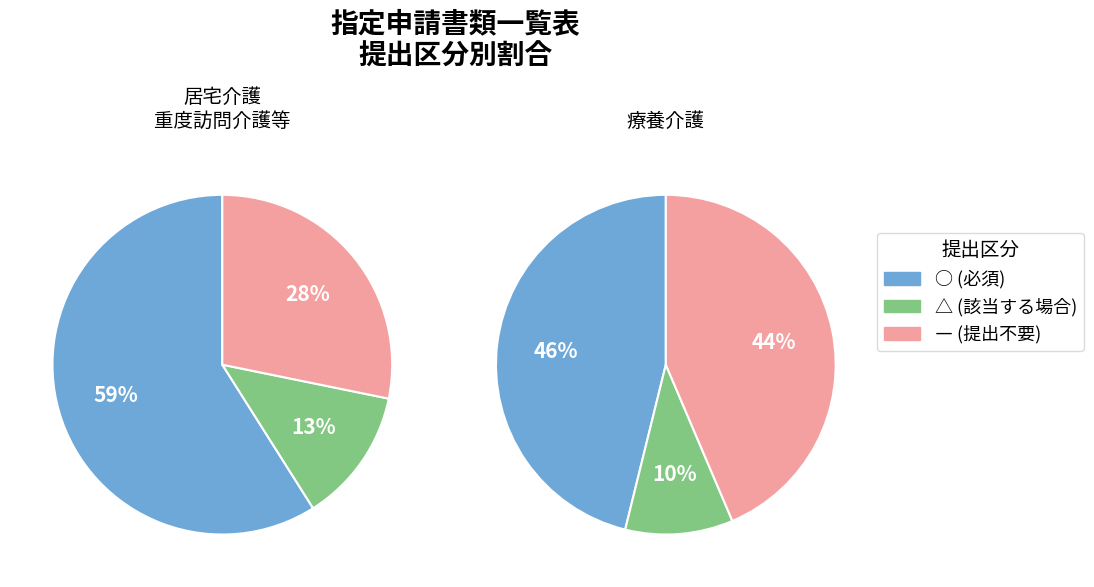

Does 居宅介護 account for over 50% of the chart?

Yes